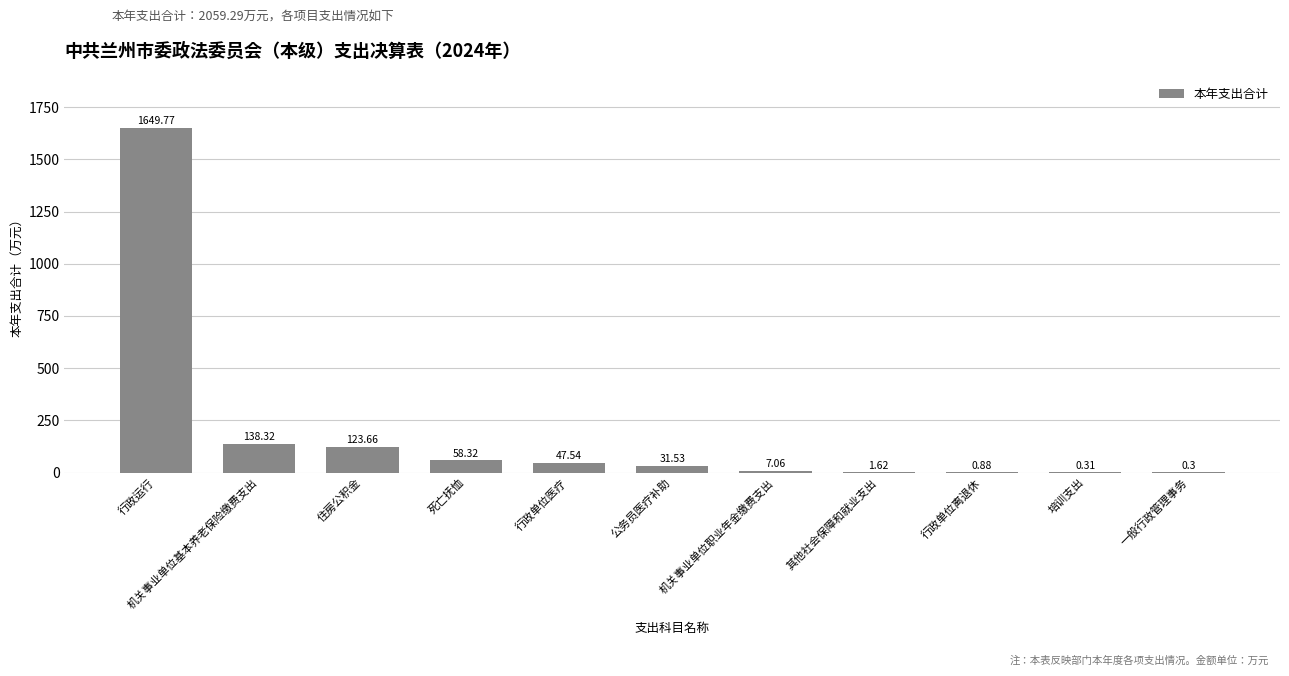

At which category does the chart reach its peak across all series?

行政运行